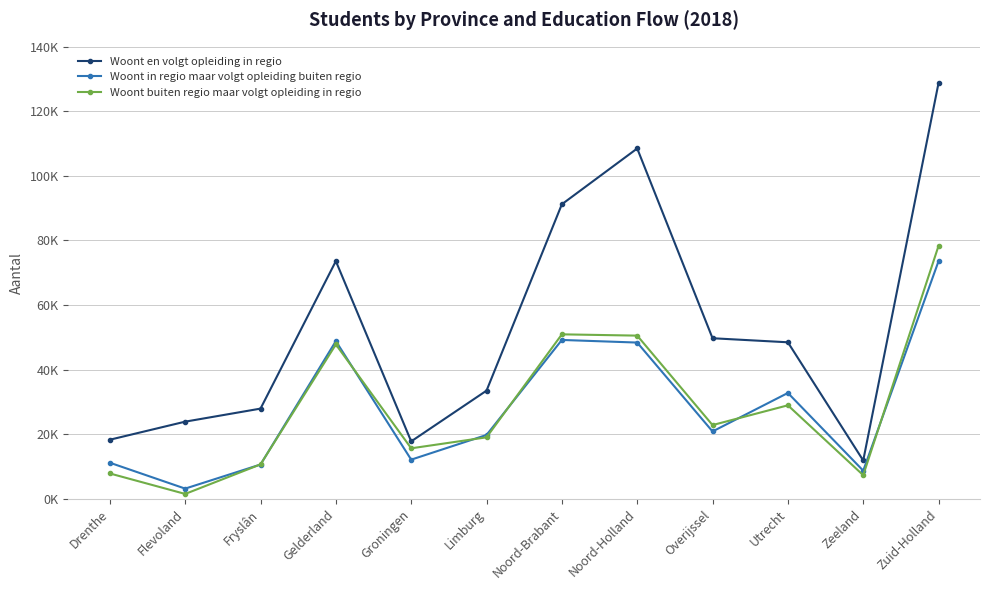

What are all the series names shown in the legend?

Woont en volgt opleiding in regio, Woont in regio maar volgt opleiding buiten regio, Woont buiten regio maar volgt opleiding in regio